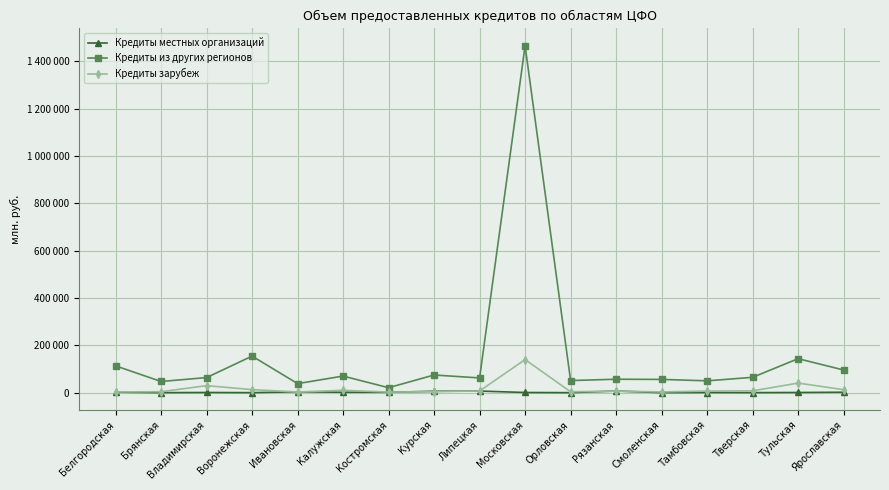

True or false: Кредиты зарубеж and Кредиты из других регионов intersect in this chart.

False